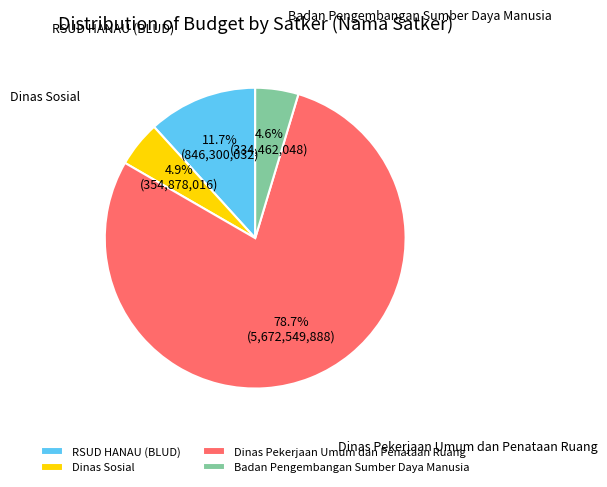

To the nearest percent, what portion does RSUD HANAU (BLUD) represent?

12%